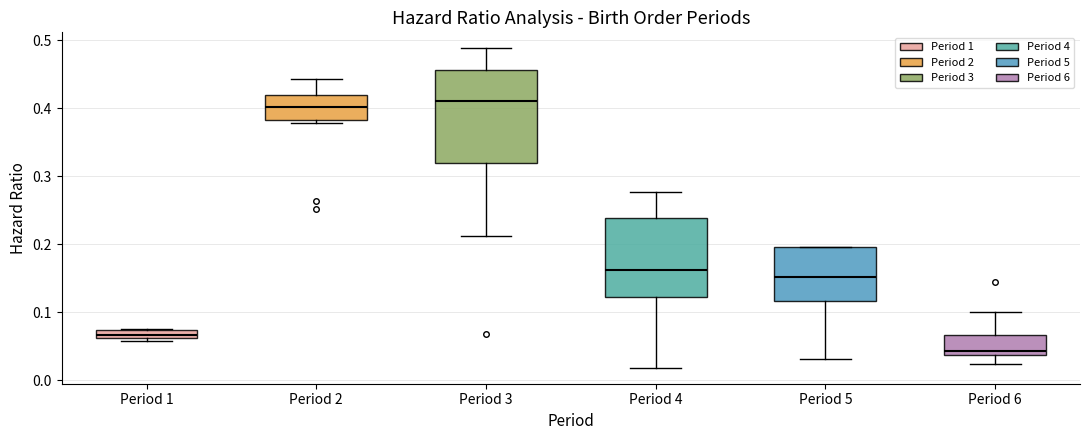

Comparing the boxes themselves (not the whiskers), which one is the tallest?

Period 3